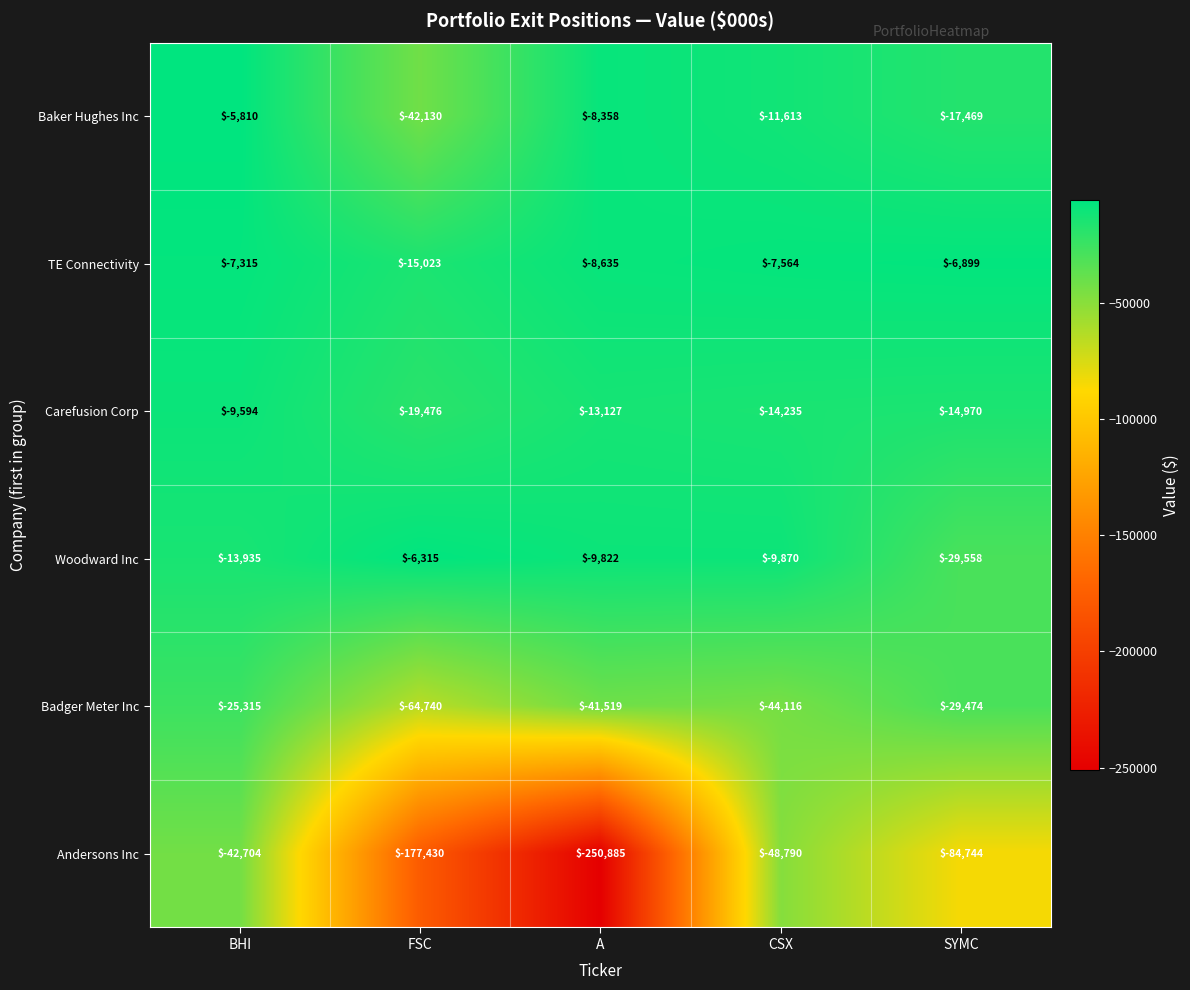

Reading left to right, transcribe all the data shown in this chart.

Baker Hughes Inc: -5810	-42130	-8358	-11613	-17469
TE Connectivity: -7315	-15023	-8635	-7564	-6899
Carefusion Corp: -9594	-19476	-13127	-14235	-14970
Woodward Inc: -13935	-6315	-9822	-9870	-29558
Badger Meter Inc: -25315	-64740	-41519	-44116	-29474
Andersons Inc: -42704	-177430	-250885	-48790	-84744